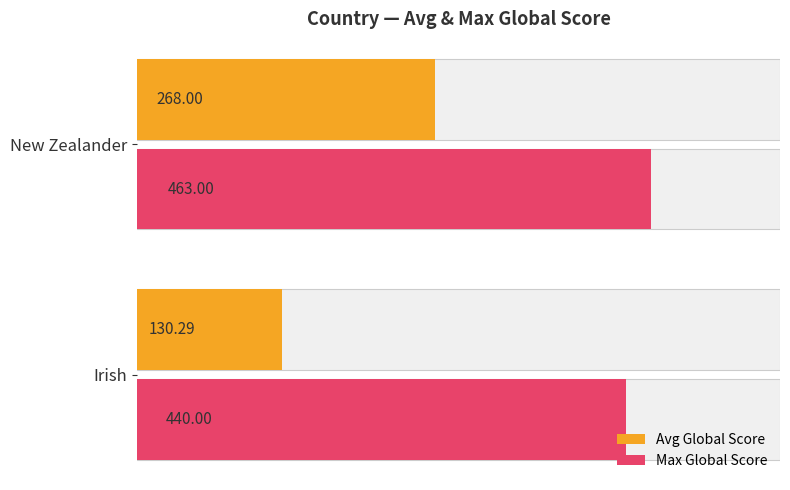

What is the sum of all Avg Global Score values?

398.3